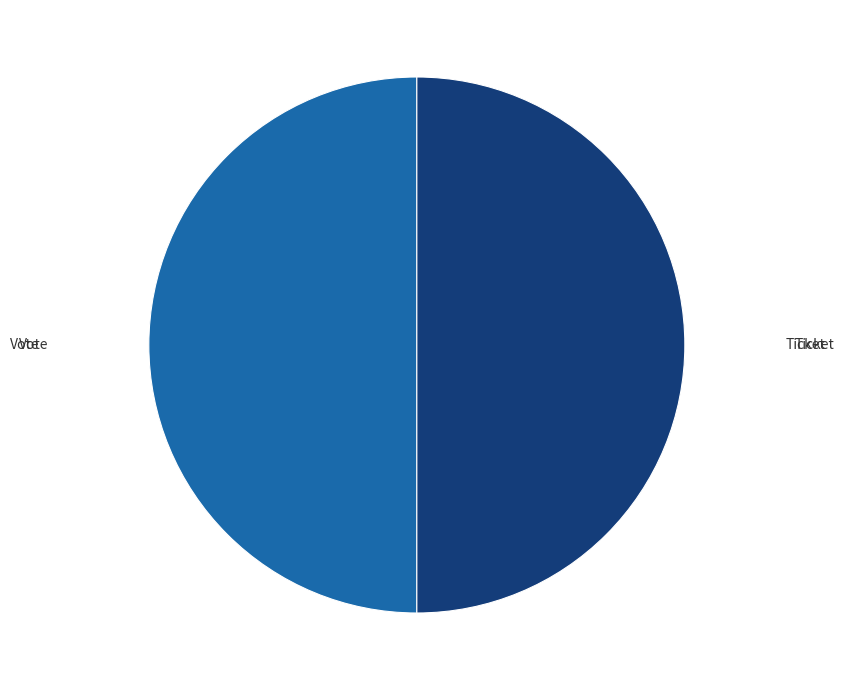

How many slices are in this pie chart?

2